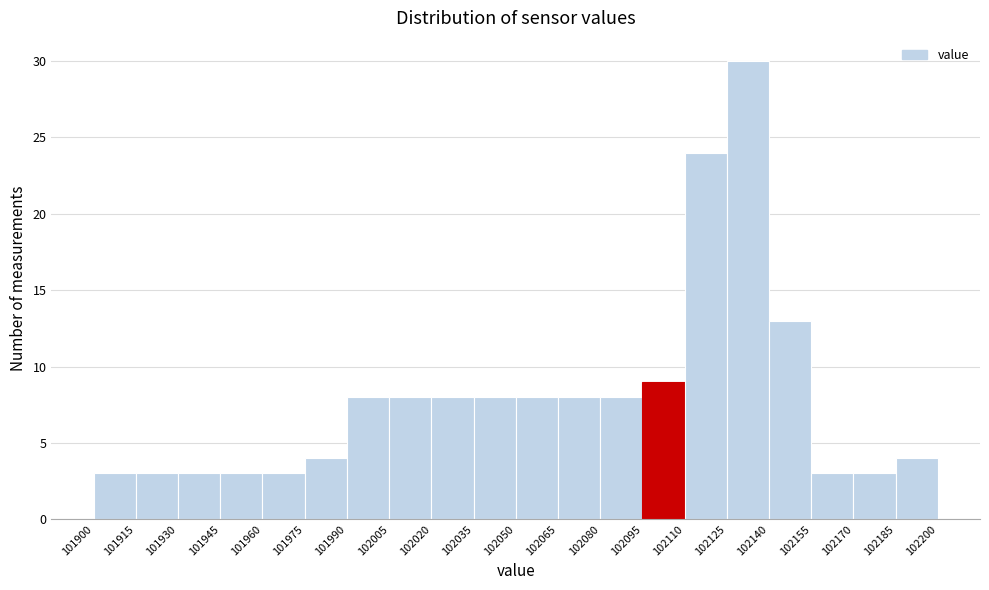

Which range on the x-axis has the tallest bar?

102125 to 102140